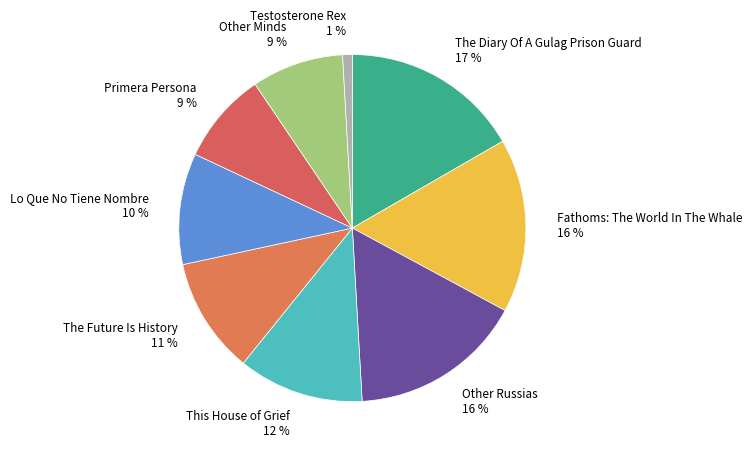

Does Lo Que No Tiene Nombre 10 % represent more than half of the total?

No